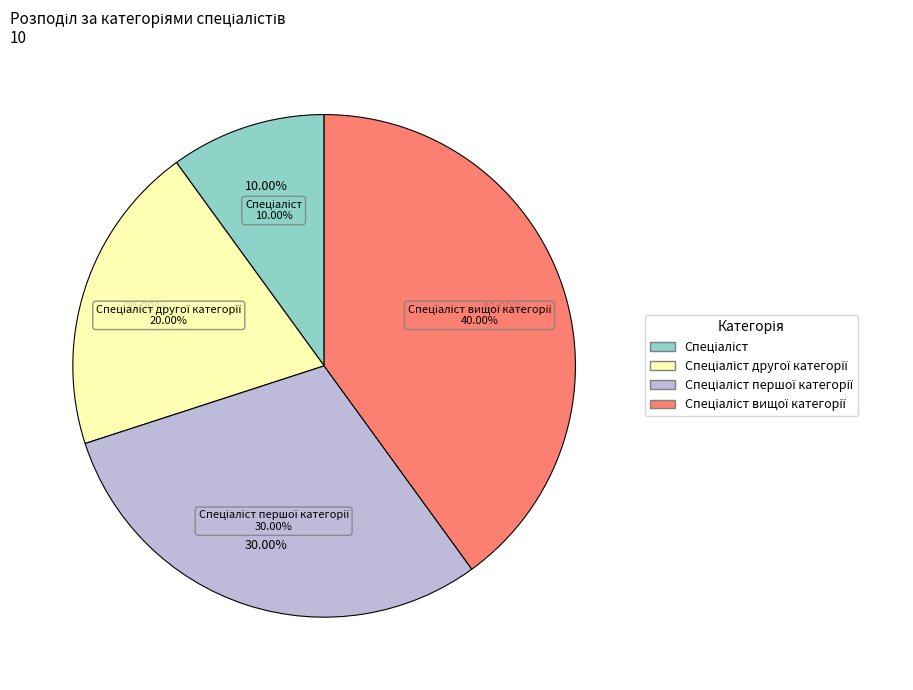

Between Спеціаліст другої категорії and Спеціаліст вищої категорії, which is larger?

Спеціаліст вищої категорії